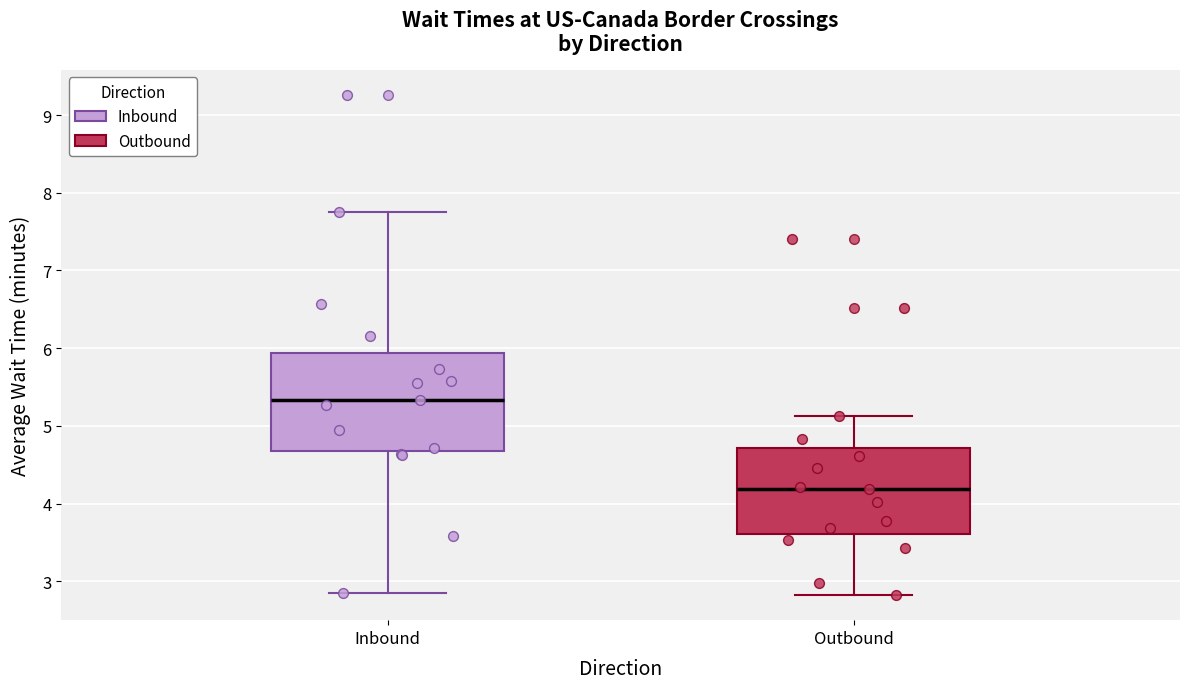

Which box has the highest median line?

Inbound